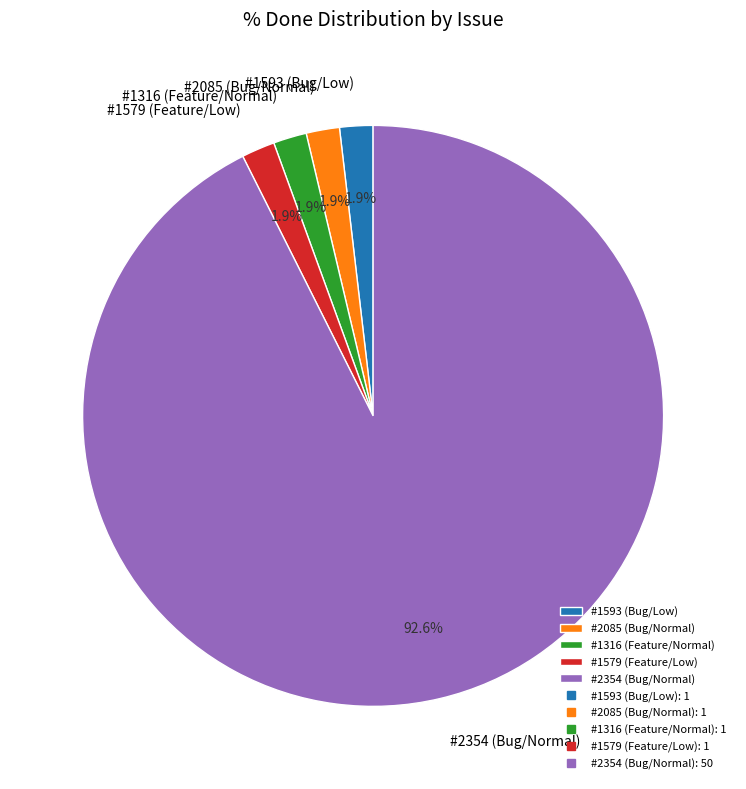

What is the ratio of the value at #1316 (Feature/Normal) to the value at #2085 (Bug/Normal)?

1.0